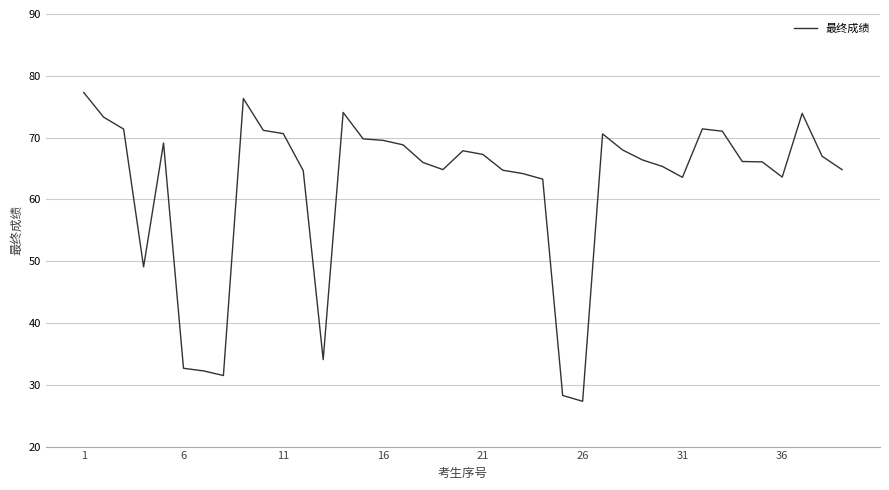

How many distinct data groups are displayed?

1